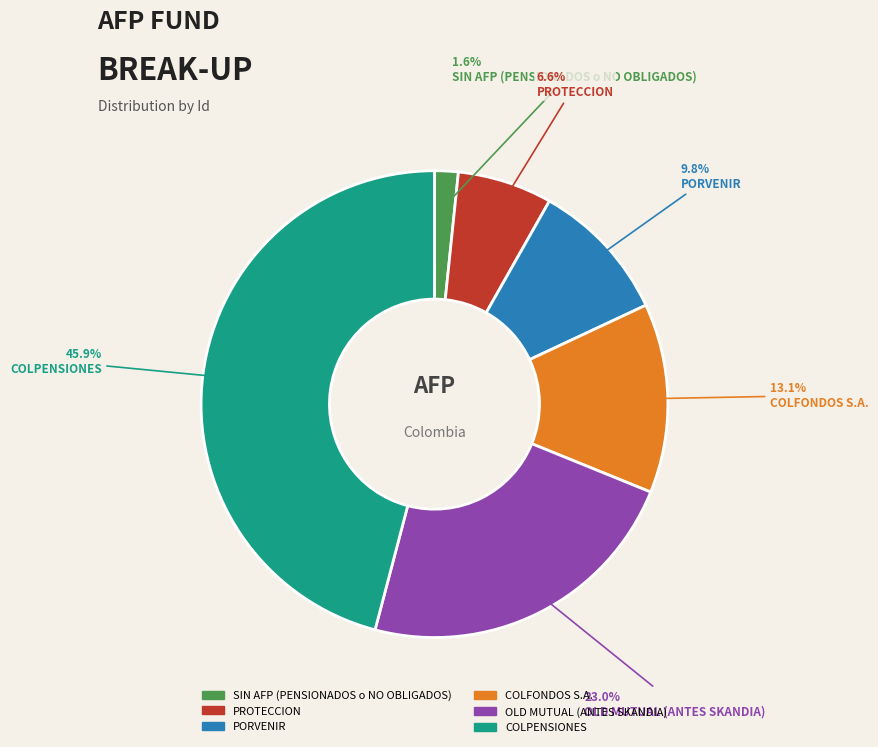

Approximately how many times larger is the value at COLFONDOS S.A. compared to COLPENSIONES?

0.3